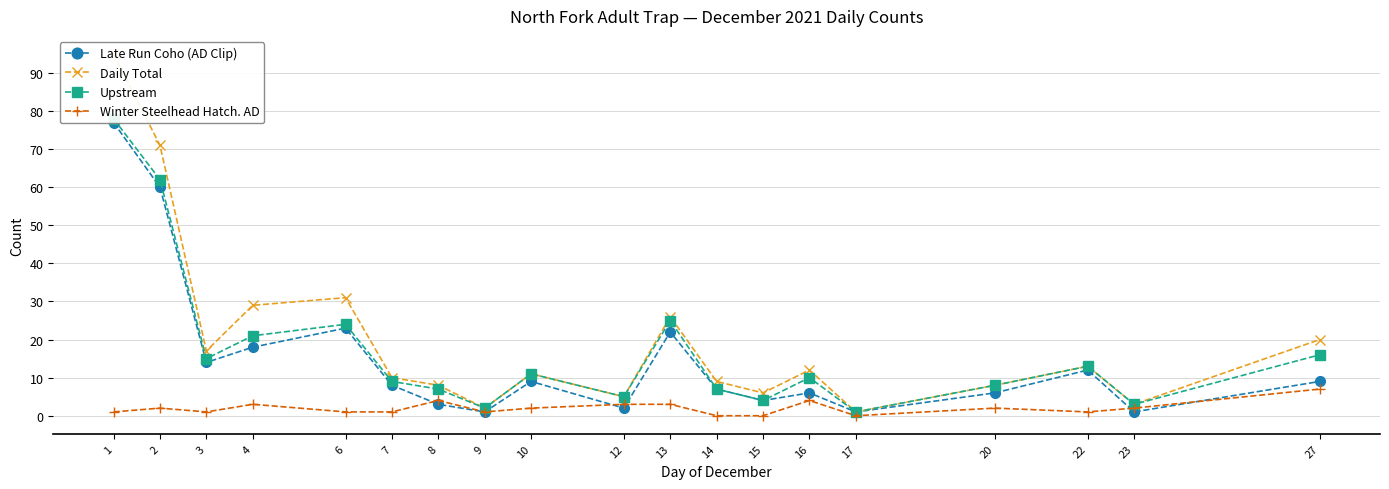

Between 13 and 20, which series saw the biggest shift?

Daily Total